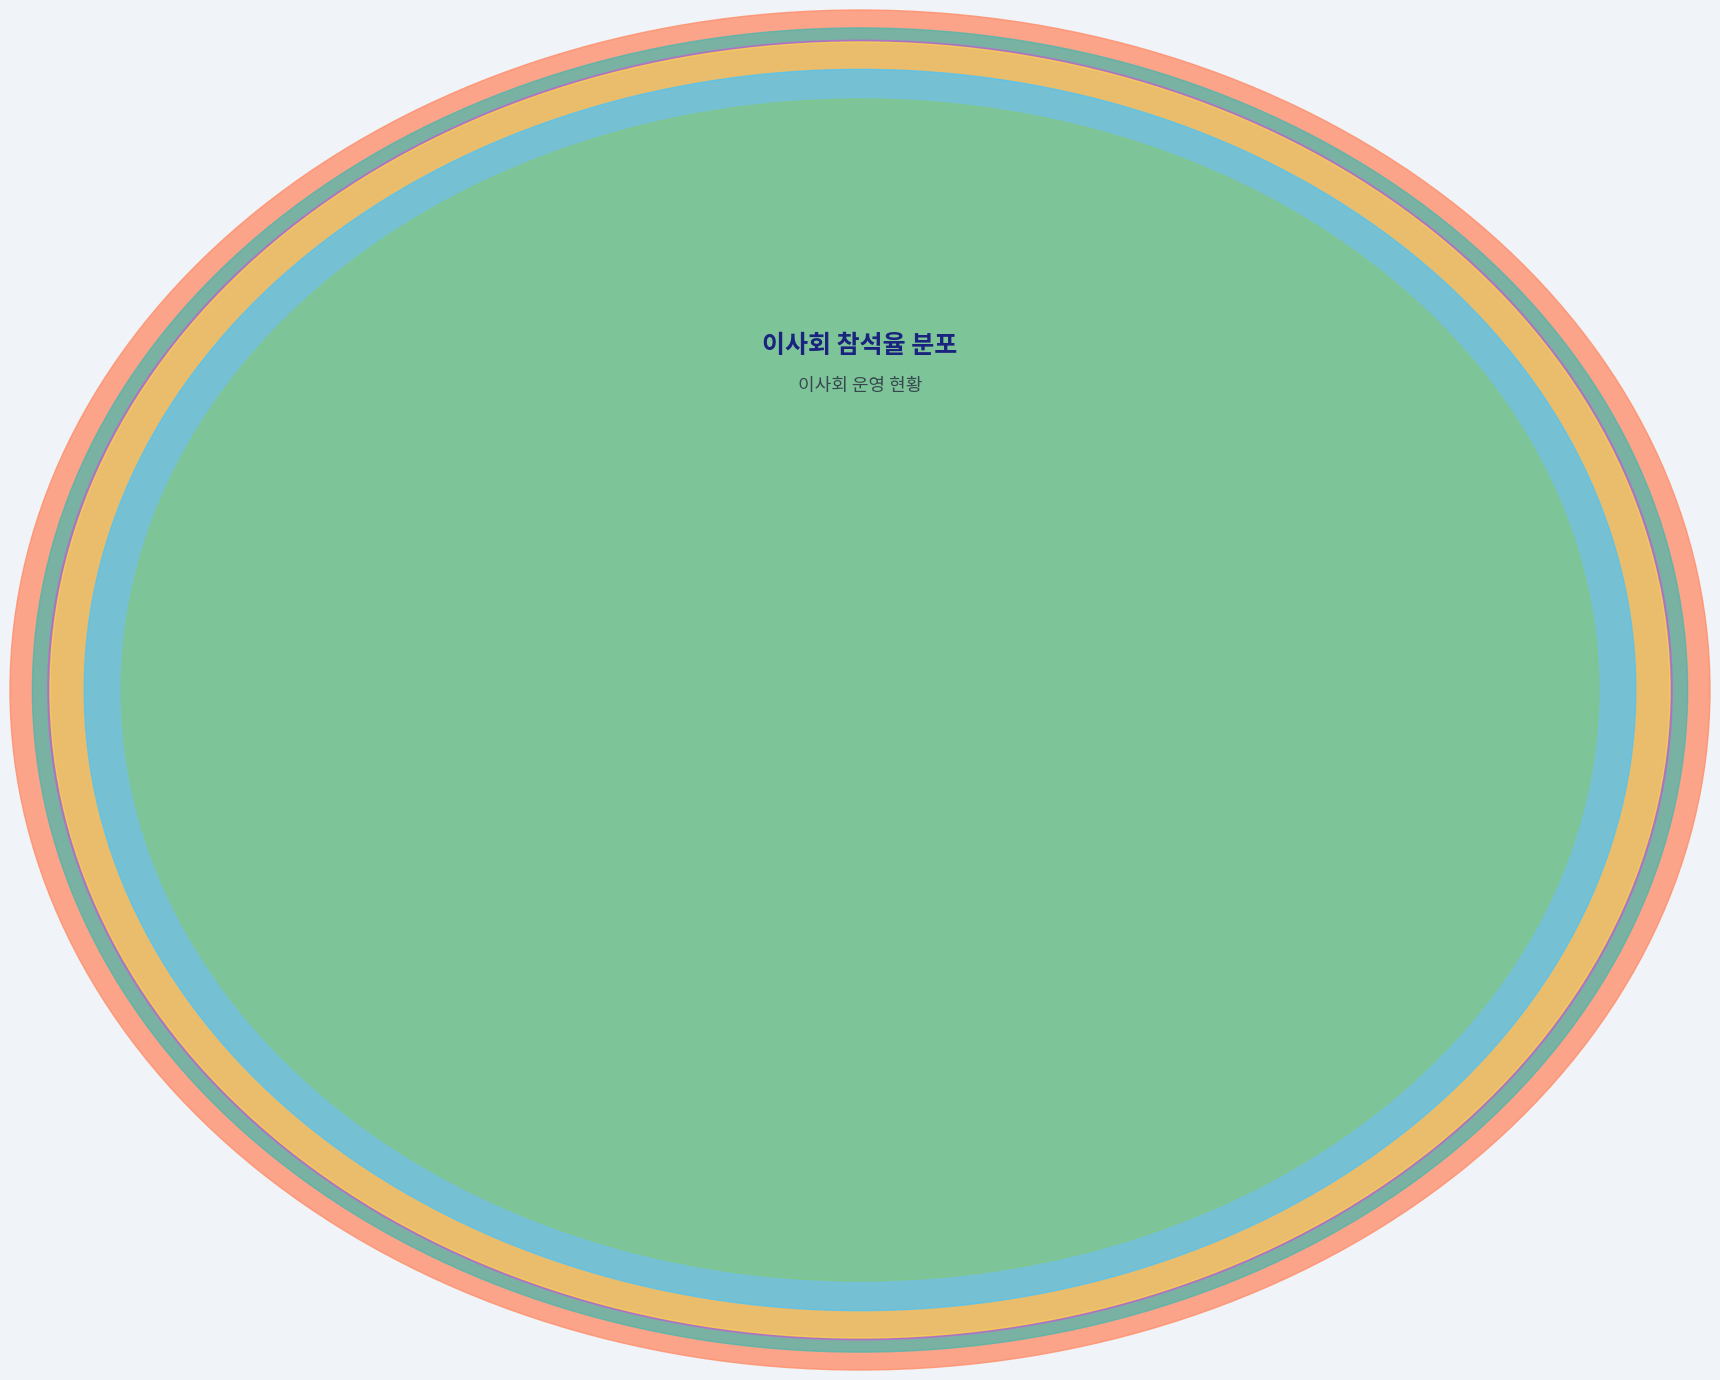

Is it true that 사외이사 평균 참석율 2022 is 2% of the pie?

False